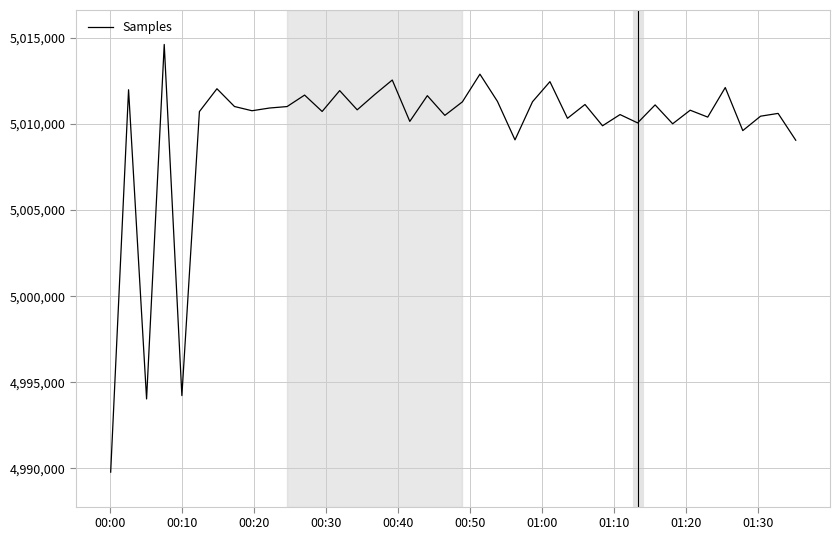

What is the minimum value shown in the chart?

4989787